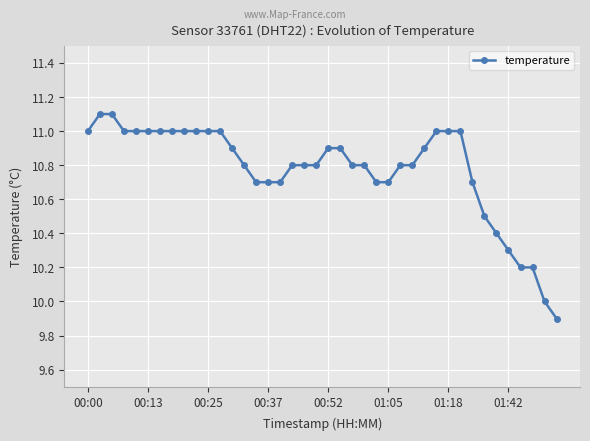

How many series are shown in this chart?

1